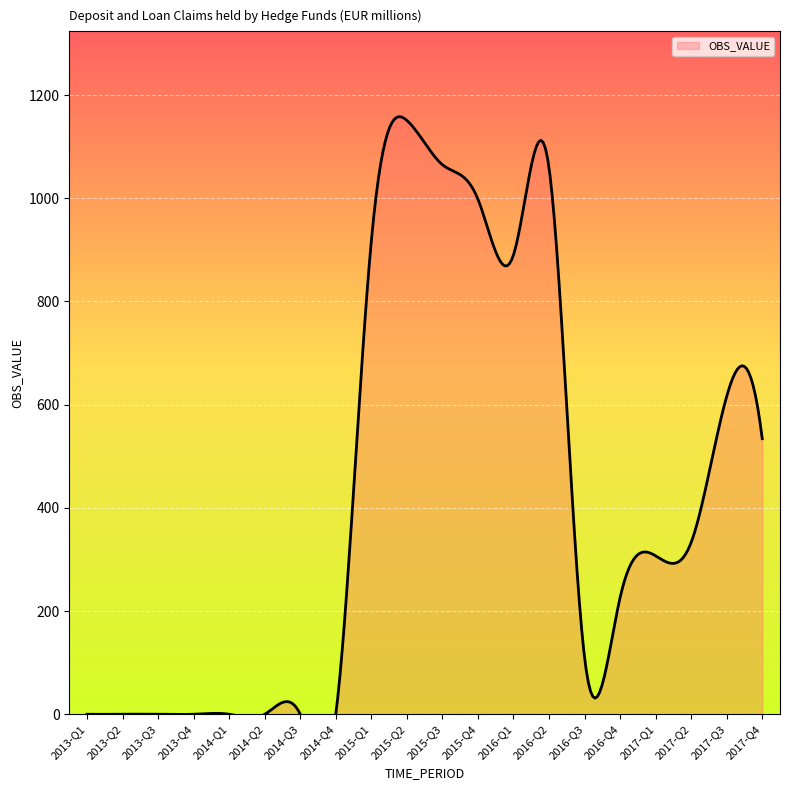

Rank the categories by value from highest to lowest.

2015-Q2, 2015-Q3, 2016-Q2, 2015-Q4, 2015-Q1, 2016-Q1, 2017-Q3, 2017-Q4, 2017-Q2, 2017-Q1, 2016-Q4, 2016-Q3, 2013-Q1, 2013-Q2, 2013-Q3, 2013-Q4, 2014-Q1, 2014-Q2, 2014-Q3, 2014-Q4